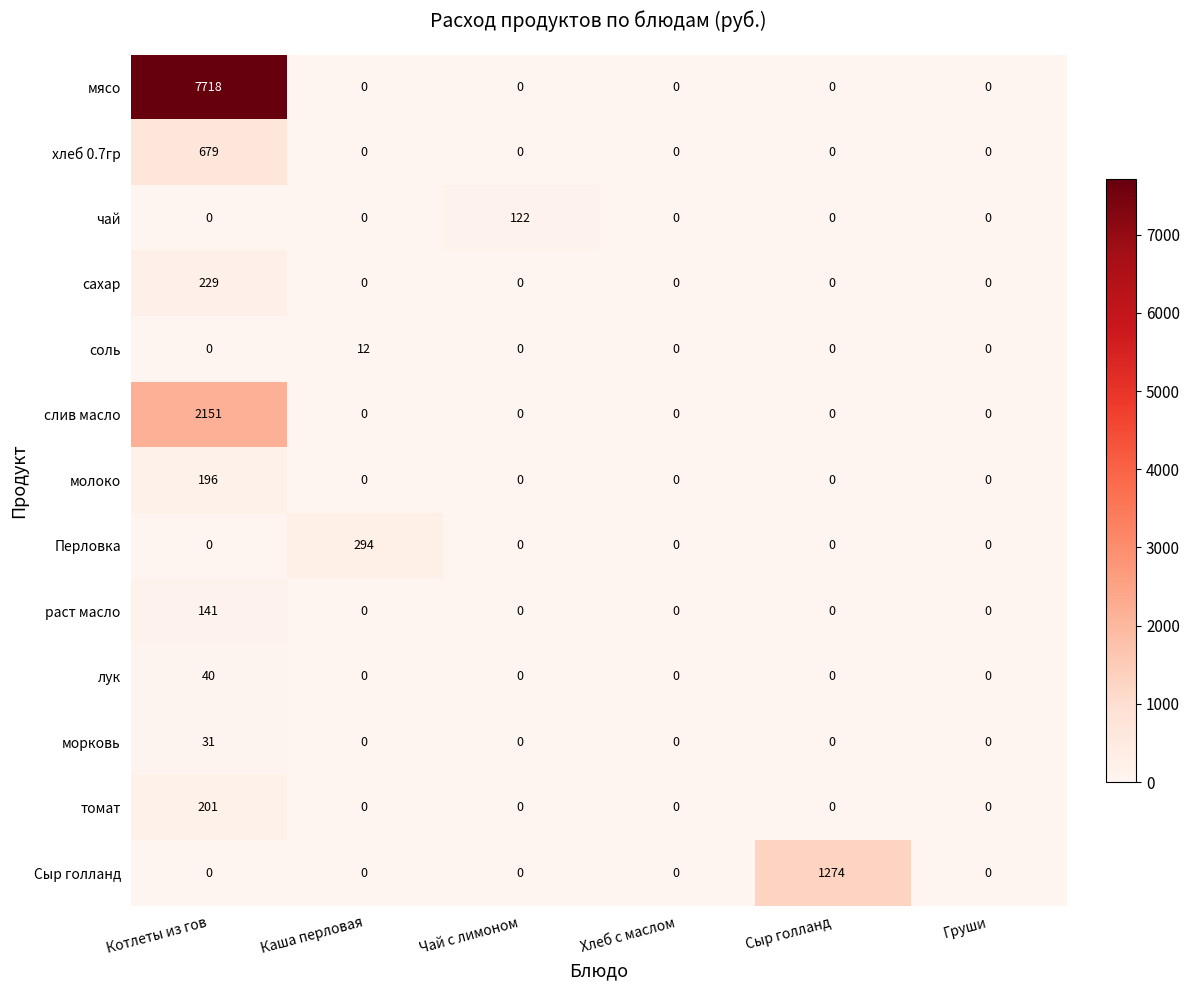

How many data points does each series have?

6